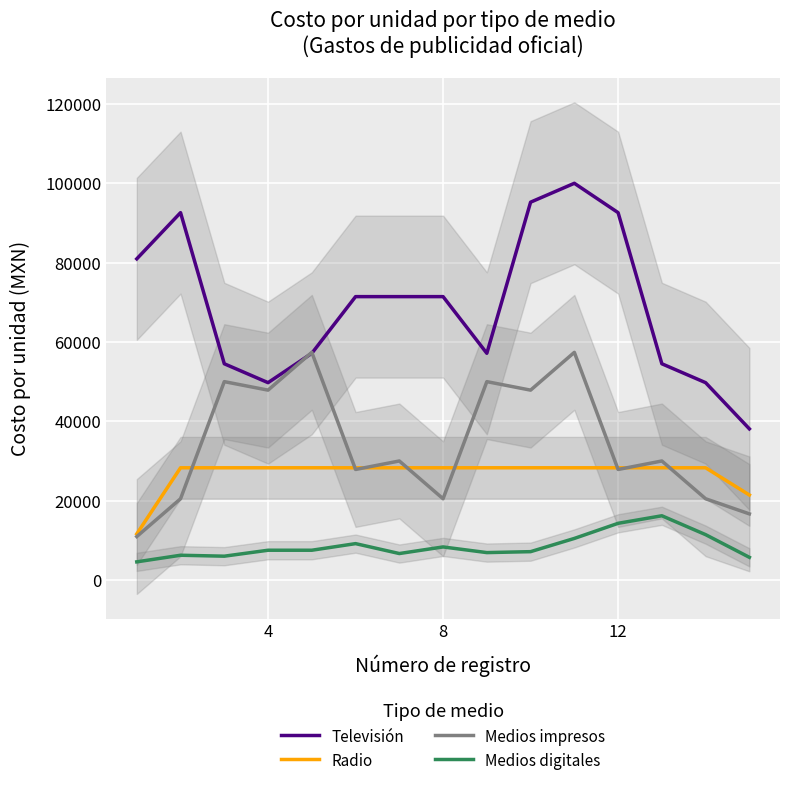

True or false: Televisión and Radio intersect in this chart.

False